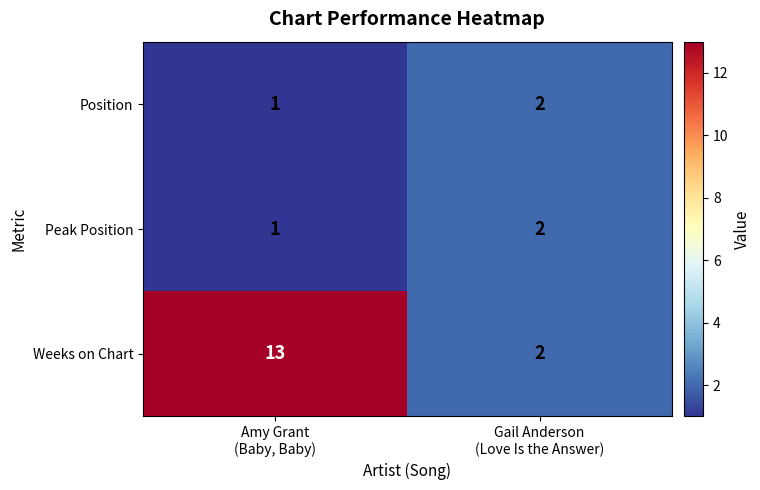

What is the greatest value displayed?

13